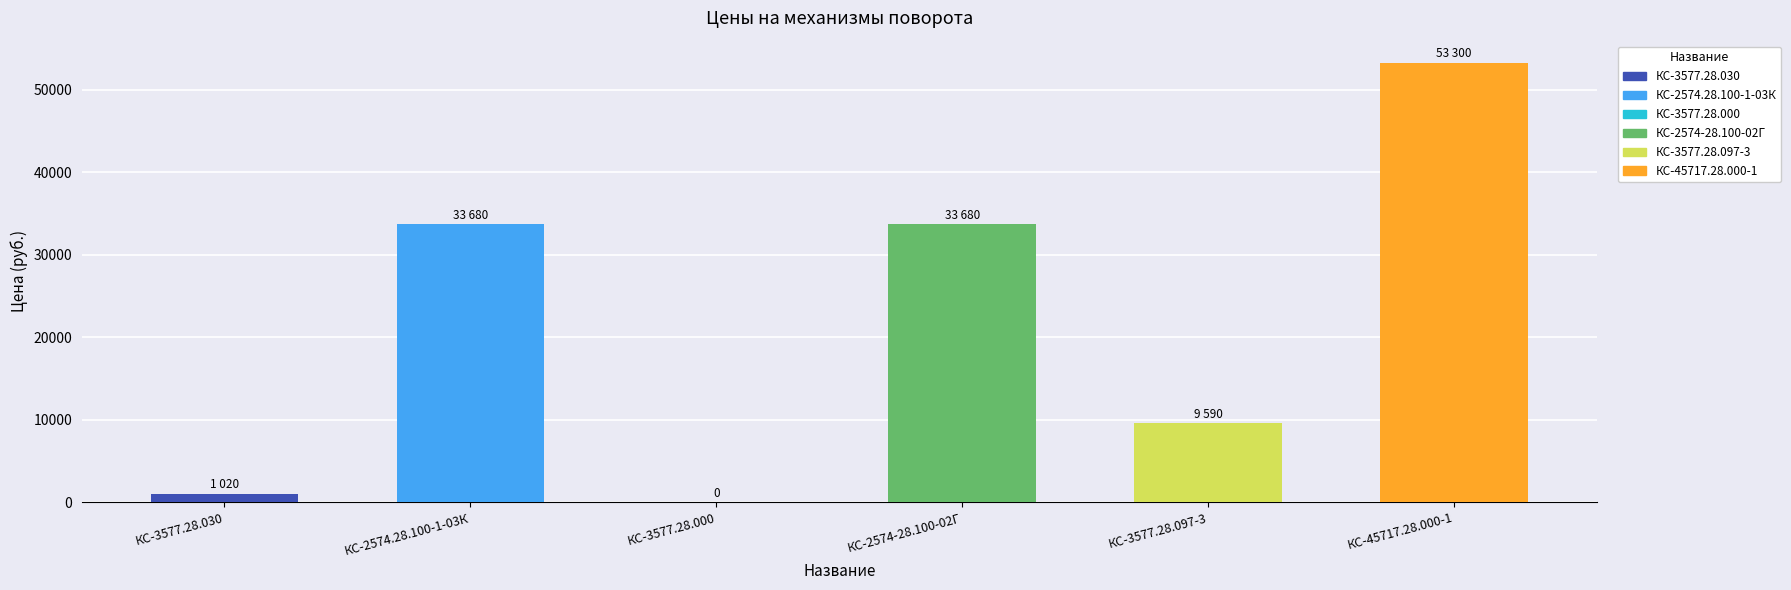

The value at КС-3577.28.097-3 is 9590. True or false?

True